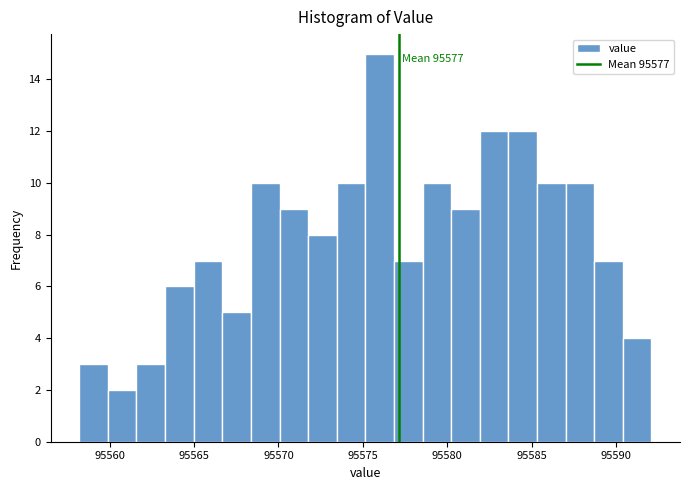

Read against the x-axis, roughly where is the centre of the tallest bar?

95576.0